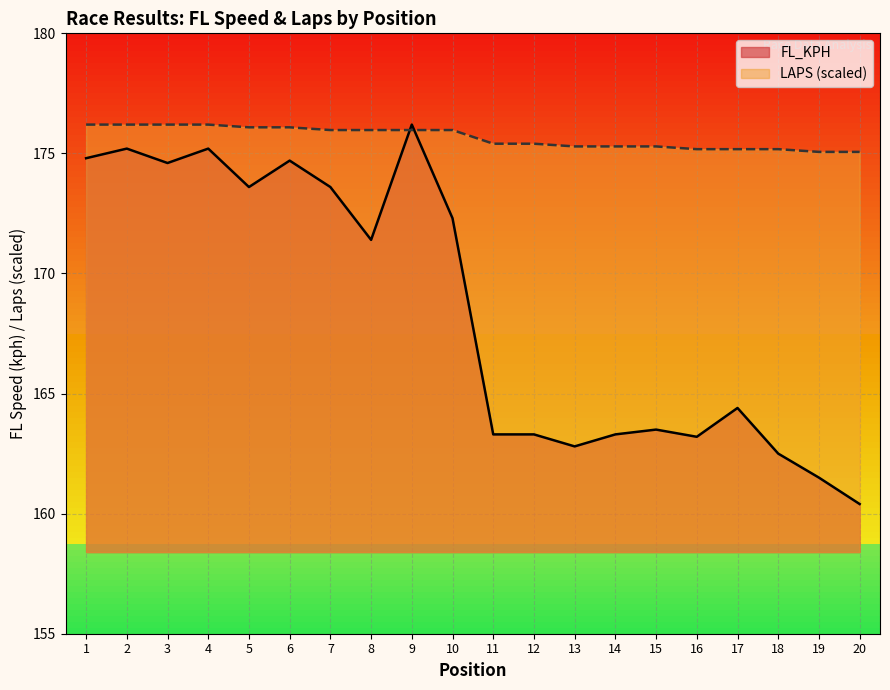

List the series in order of their overall mean, highest first.

LAPS (scaled), FL_KPH